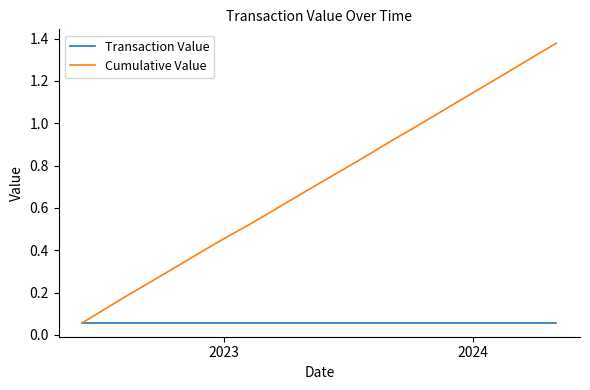

List the series in order of their peak value, highest first.

Cumulative Value, Transaction Value